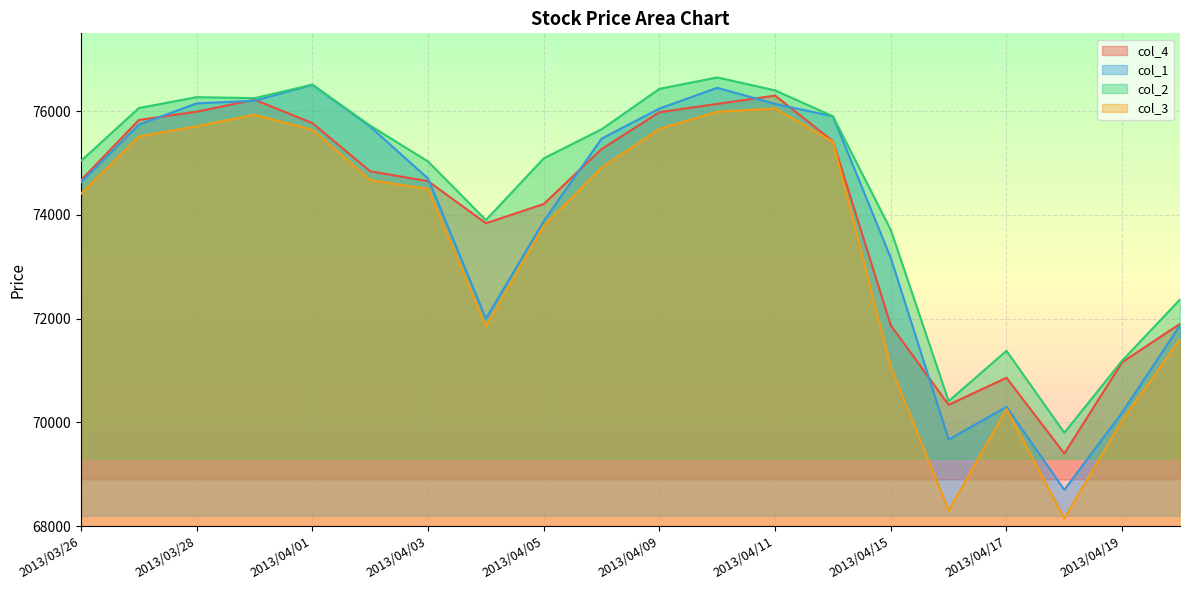

List the labels in order of col_2 value, smallest first.

2013/04/18, 2013/04/16, 2013/04/19, 2013/04/17, 2013/04/22, 2013/04/15, 2013/04/04, 2013/04/03, 2013/03/26, 2013/04/05, 2013/04/08, 2013/04/02, 2013/04/12, 2013/03/27, 2013/03/29, 2013/03/28, 2013/04/11, 2013/04/09, 2013/04/01, 2013/04/10